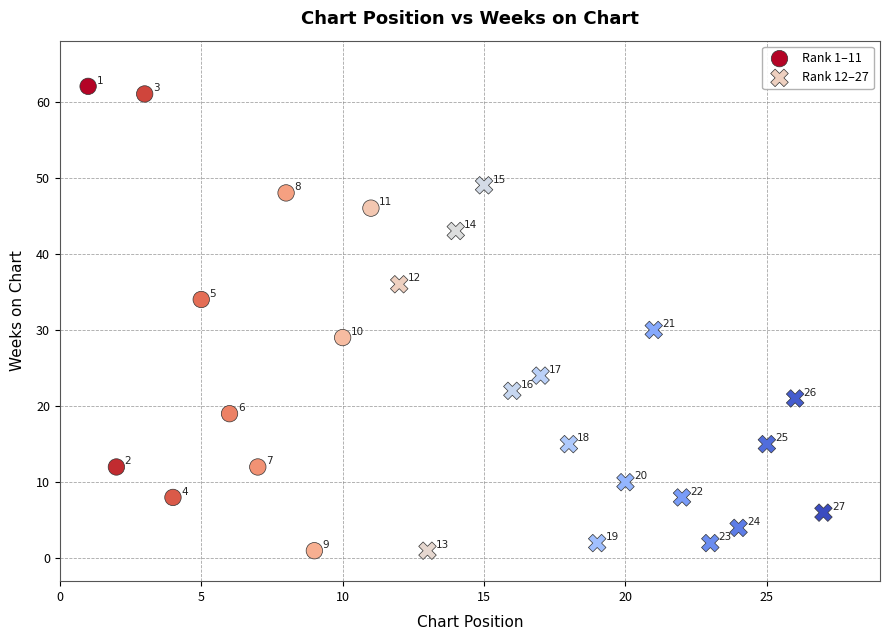

What are all the series names shown in the legend?

Rank 1–11, Rank 12–27